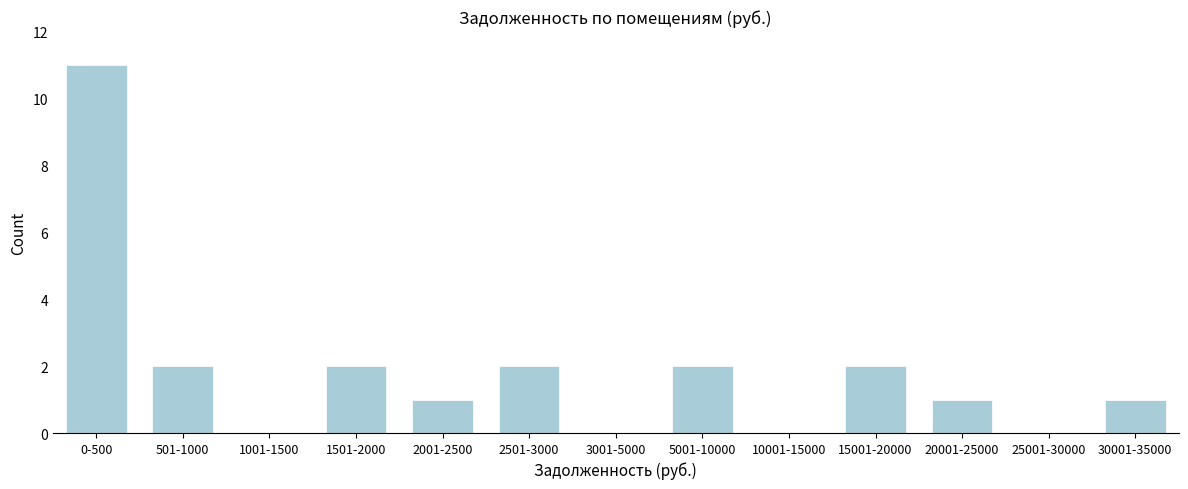

Reading right to left, list all the values displayed in this chart.

30001-35000=1	25001-30000=0	20001-25000=1	15001-20000=2	10001-15000=0	5001-10000=2	3001-5000=0	2501-3000=2	2001-2500=1	1501-2000=2	1001-1500=0	501-1000=2	0-500=11